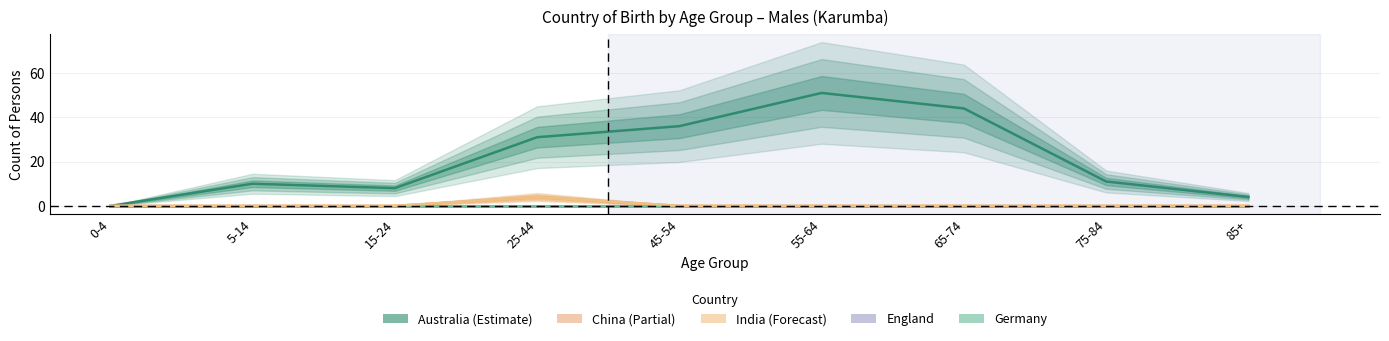

Rank the series at 45-54 from lowest to highest value.

China_males, England_males, Germany_males, India_males, Australia_males